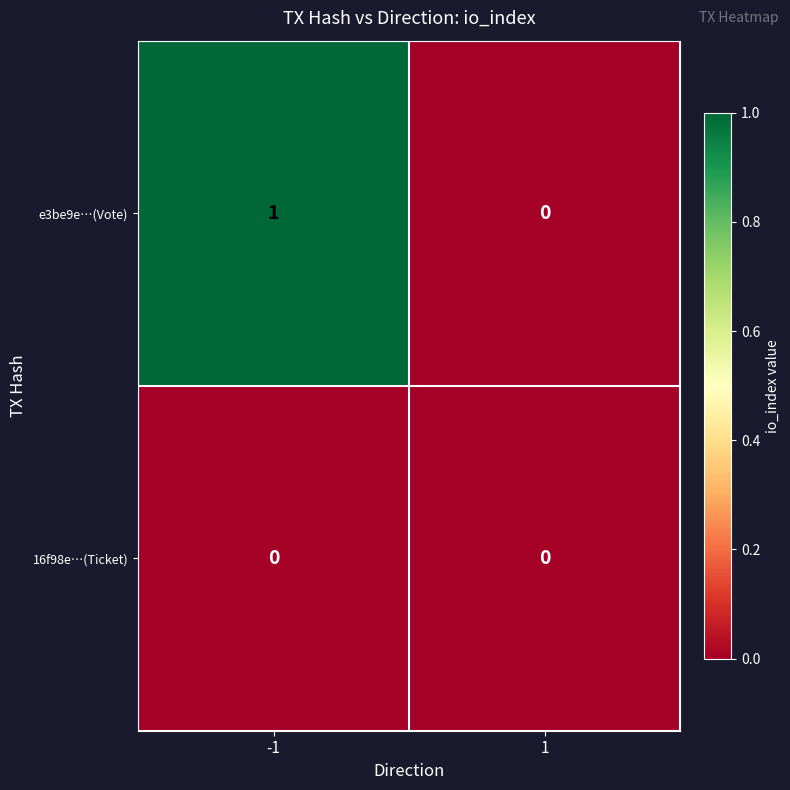

Which series has the largest total across all categories?

e3be9e…(Vote)